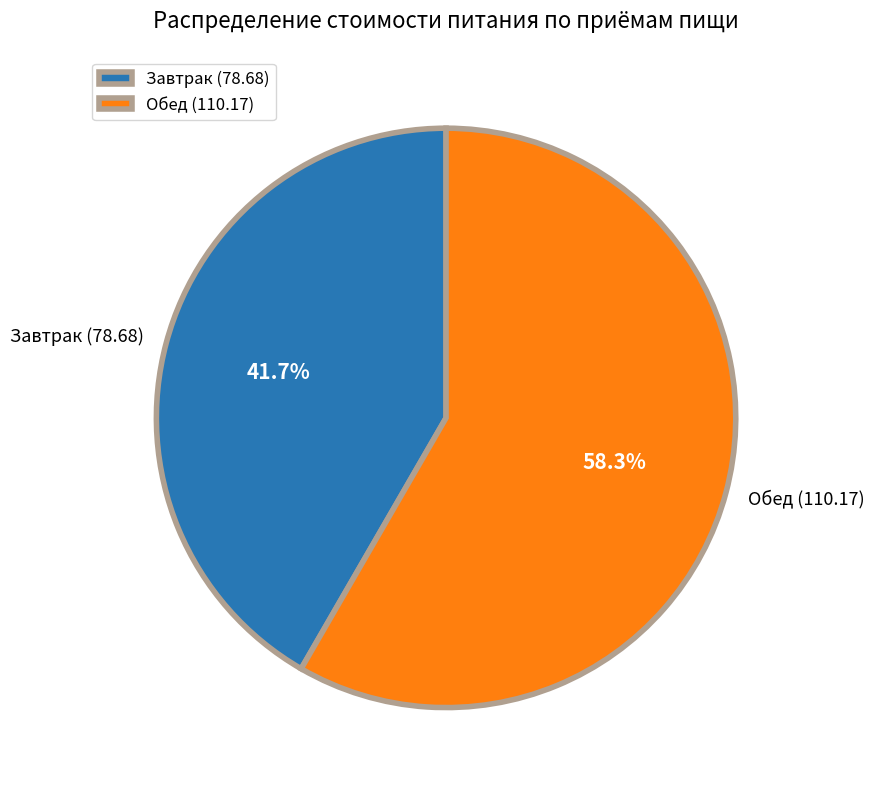

Is it true that Завтрак (78.68) is 42% of the pie?

True